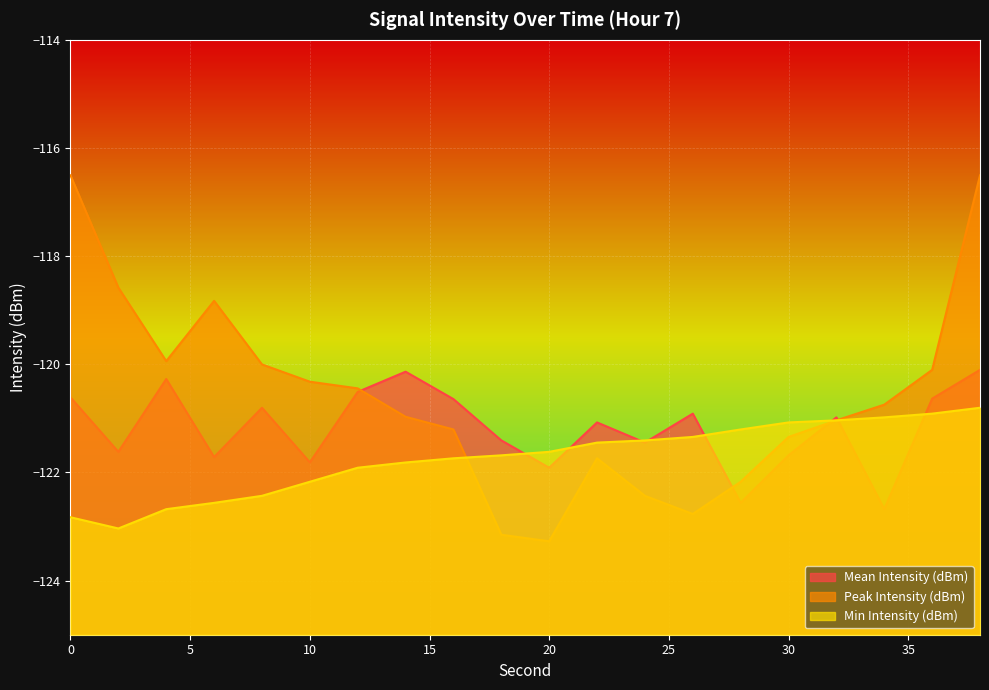

Reading right to left, what are all the values shown in this chart?

Mean Intensity (dBm): 38=-120.1	36=-120.6	34=-122.7	32=-121.0	30=-121.7	28=-122.6	26=-120.9	24=-121.4	22=-121.1	20=-121.9	18=-121.4	16=-120.6	14=-120.1	12=-120.5	10=-121.8	8=-120.8	6=-121.7	4=-120.3	2=-121.6	0=-120.6
Peak Intensity (dBm): 38=-116.5	36=-120.1	34=-120.7	32=-121.0	30=-121.3	28=-122.2	26=-122.8	24=-122.4	22=-121.7	20=-123.3	18=-123.2	16=-121.2	14=-121.0	12=-120.4	10=-120.3	8=-120.0	6=-118.8	4=-119.9	2=-118.6	0=-116.5
Min Intensity (dBm): 38=-120.8	36=-120.9	34=-121.0	32=-121.0	30=-121.1	28=-121.2	26=-121.3	24=-121.4	22=-121.4	20=-121.6	18=-121.7	16=-121.7	14=-121.8	12=-121.9	10=-122.2	8=-122.4	6=-122.6	4=-122.7	2=-123.0	0=-122.8